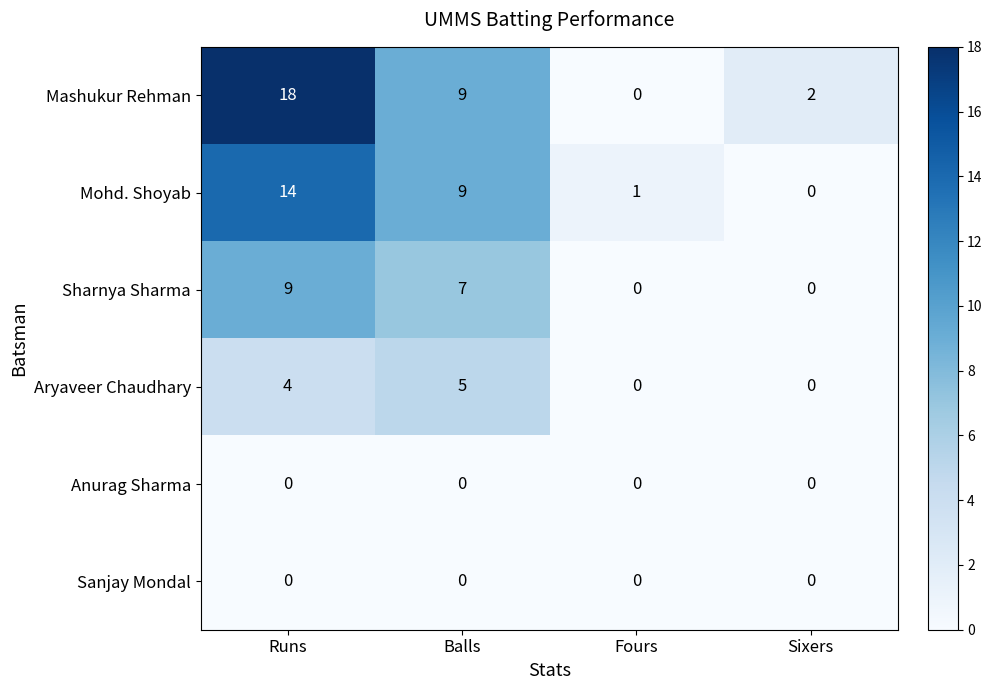

What is the difference between the maximum and second lowest values in the Sharnya Sharma series?

9